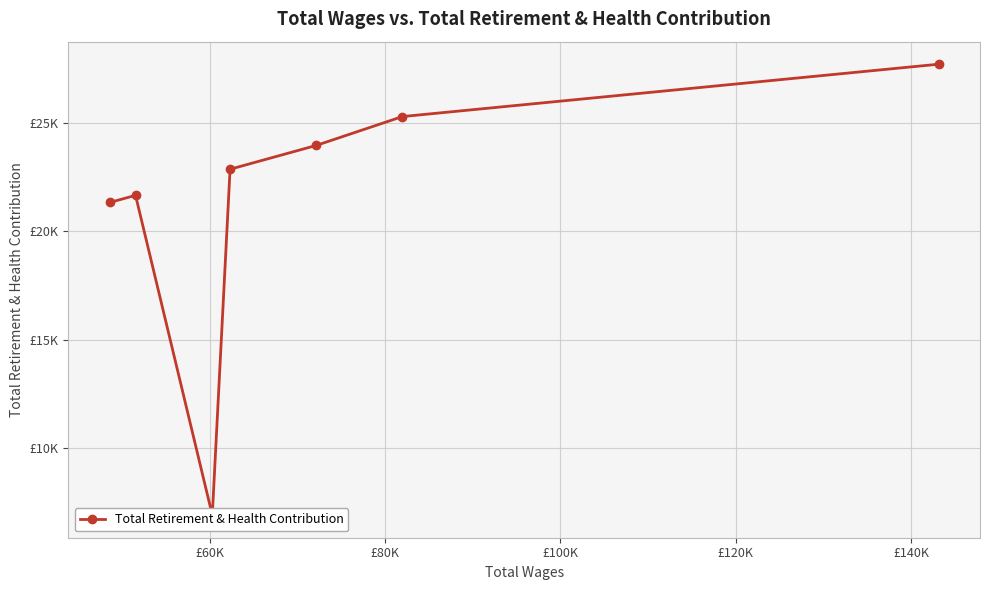

Is this an area chart (filled region under the line)?

No